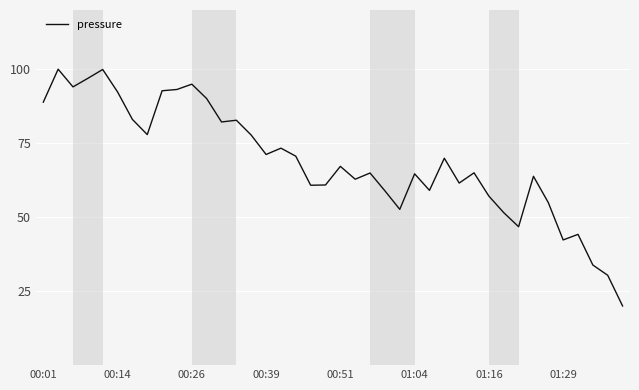

What is the difference between the maximum and minimum values?

80.0